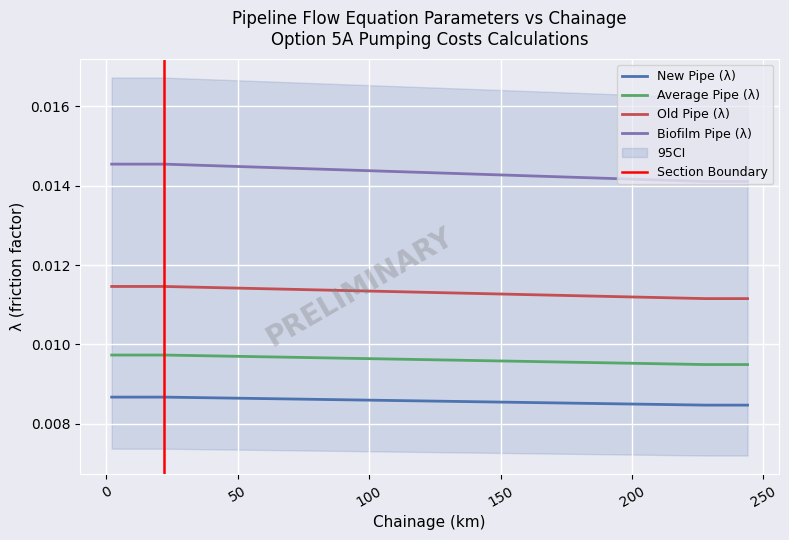

True or false: Average Pipe (λ) and Old Pipe (λ) intersect in this chart.

False